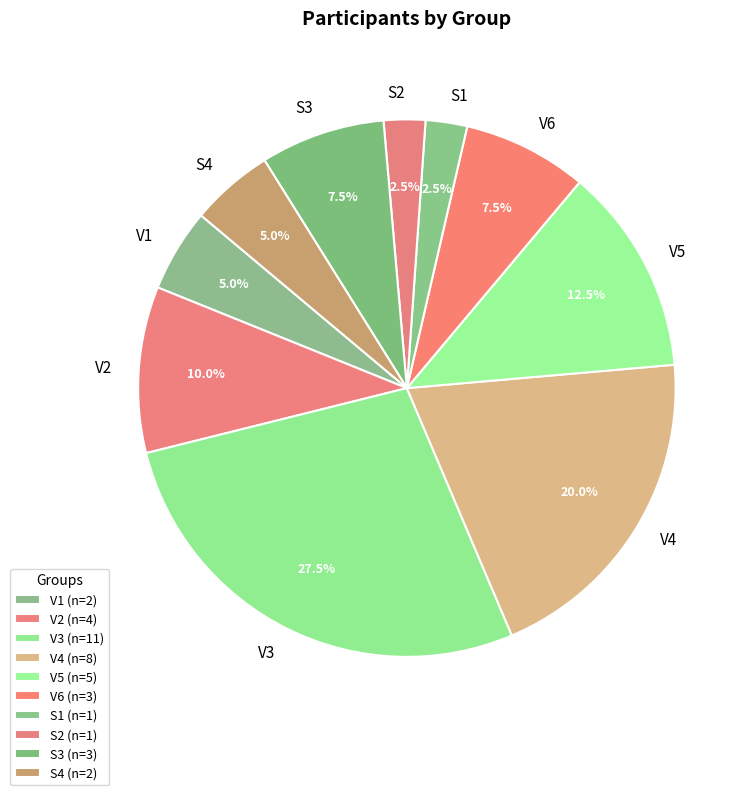

To the nearest percent, what is the difference between the largest and smallest slice percentages?

25%